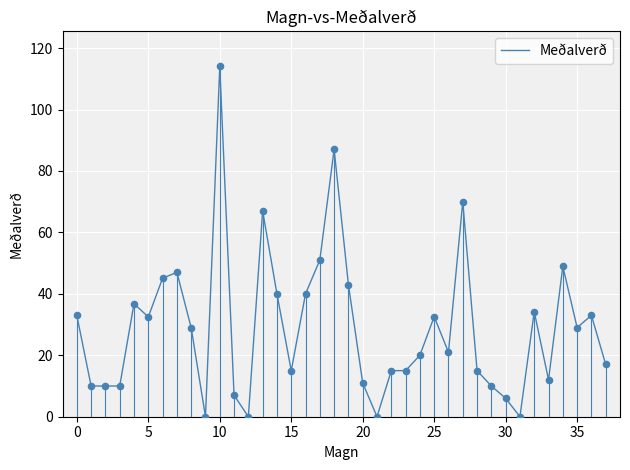

What is the greatest value displayed?

114.0